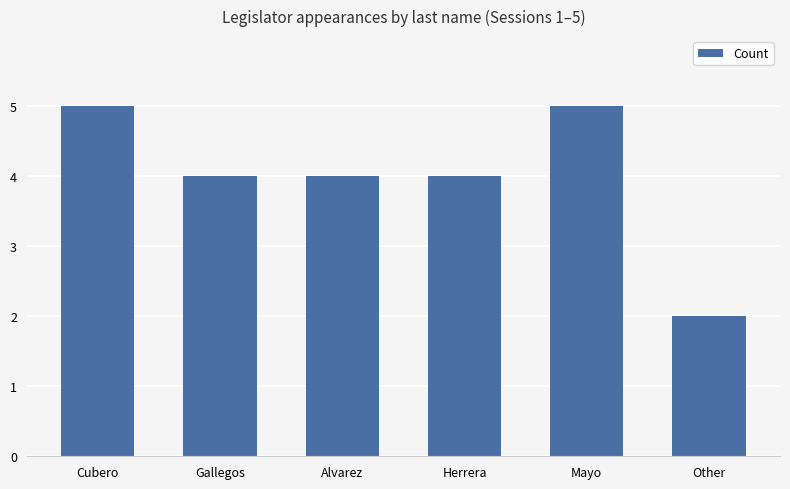

How many values are between 4 and 5?

5